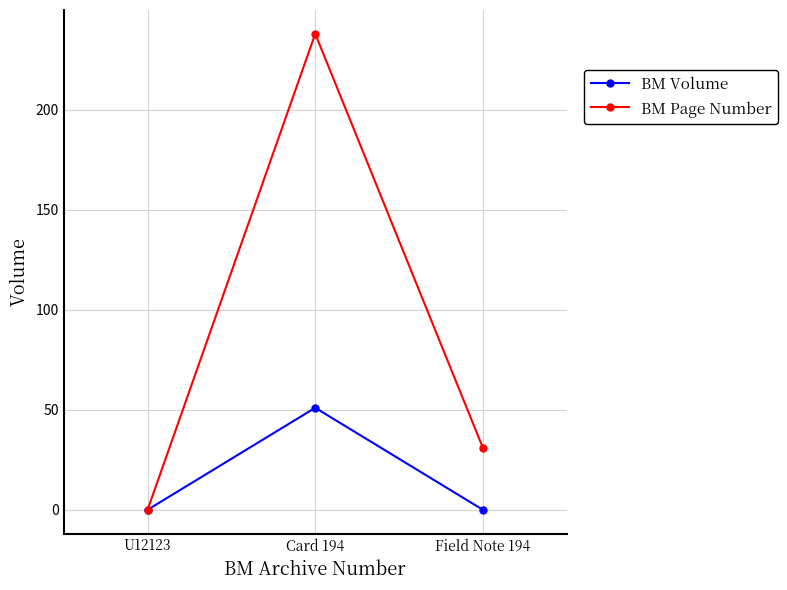

At which category is the sum across all series the highest?

Card 194